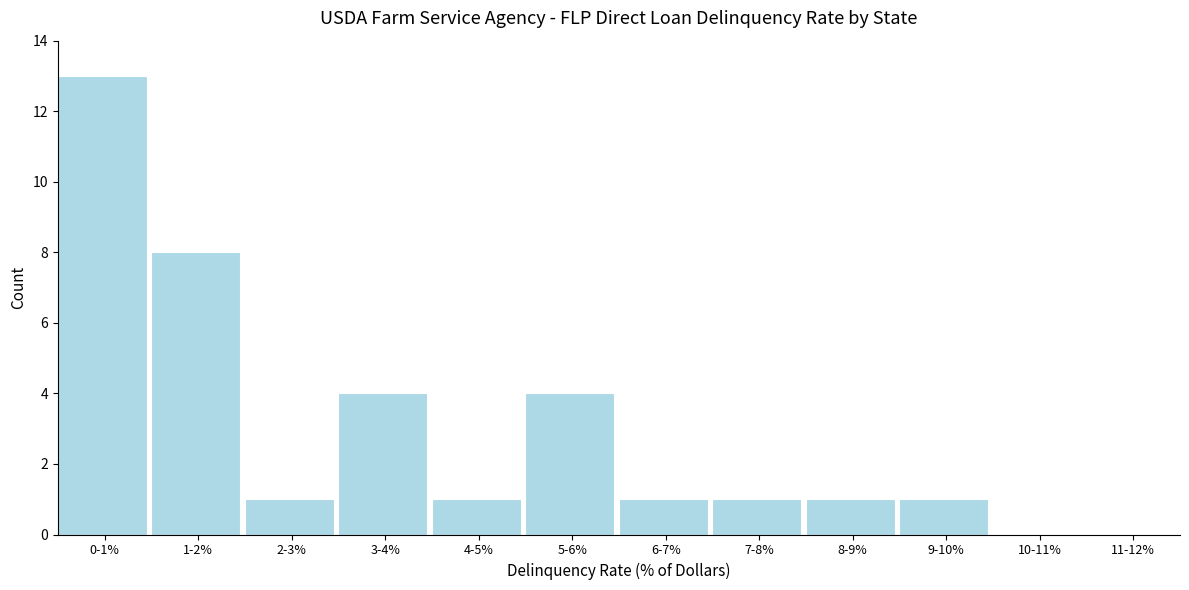

Reading left to right, extract all data points from this chart.

0-1%=13	1-2%=8	2-3%=1	3-4%=4	4-5%=1	5-6%=4	6-7%=1	7-8%=1	8-9%=1	9-10%=1	10-11%=0	11-12%=0